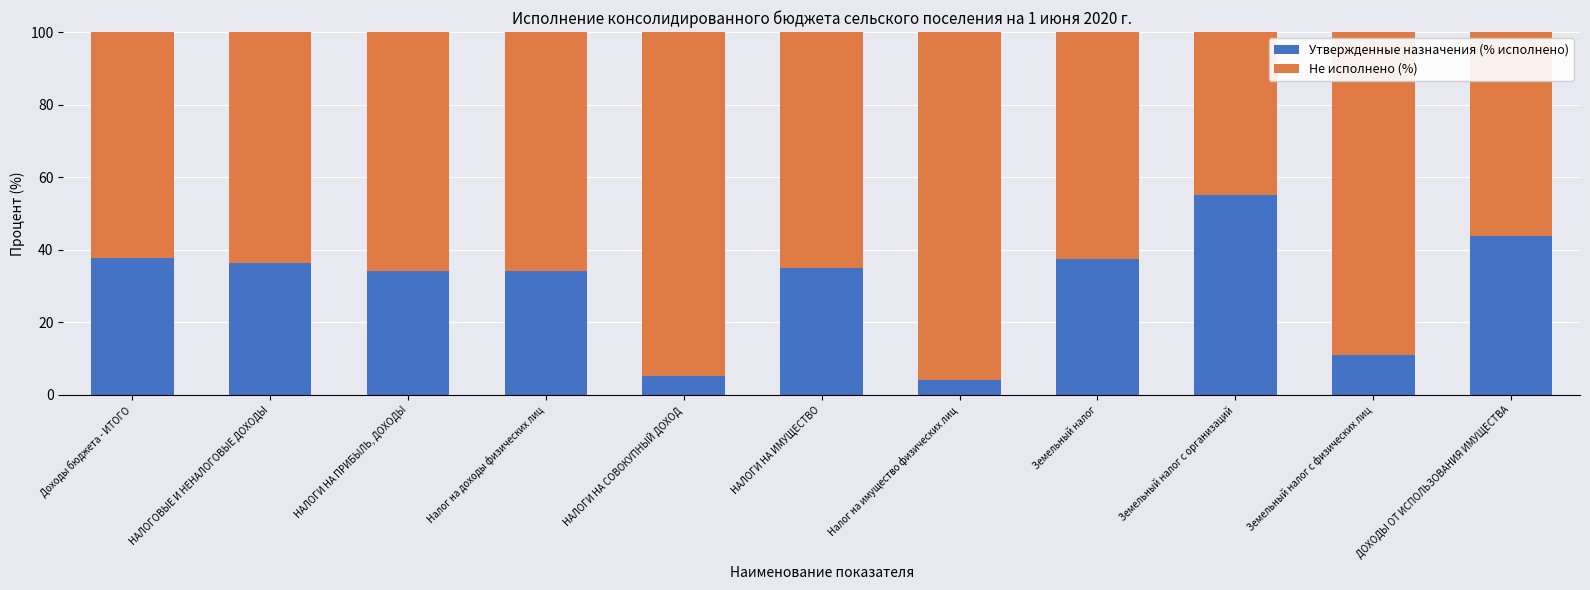

Are the bars grouped side by side (vs. stacked)?

No